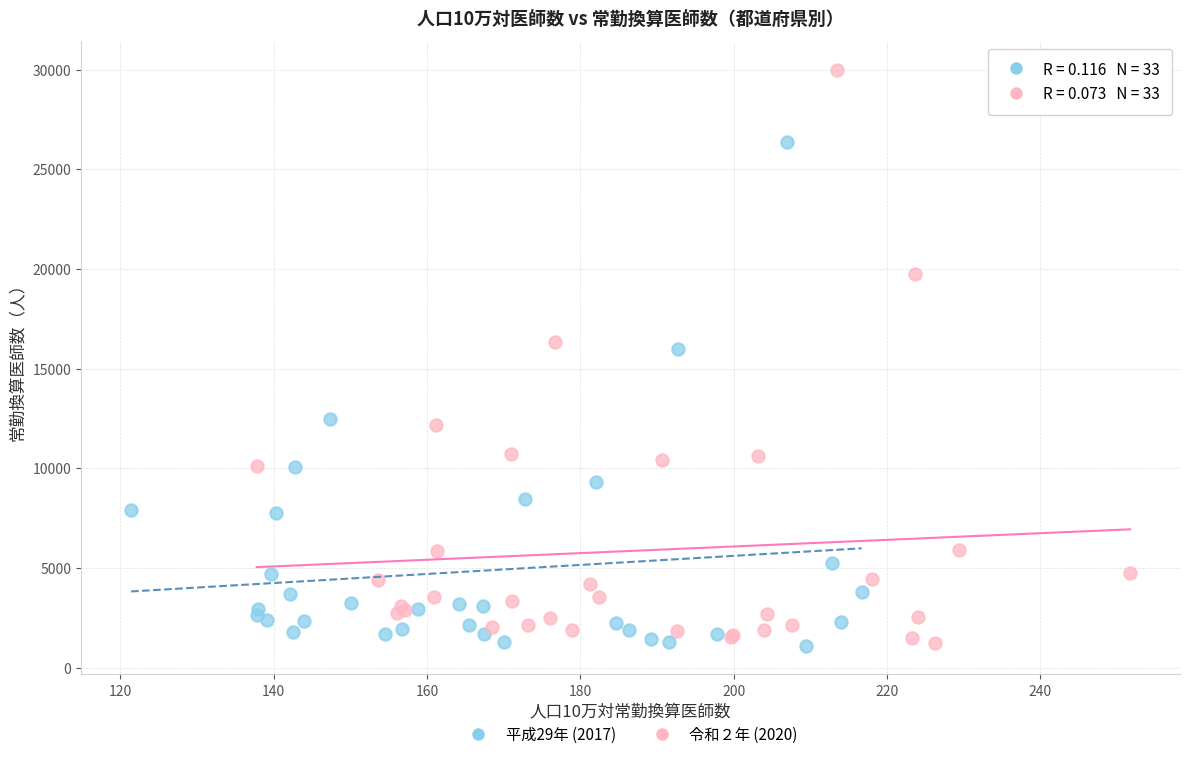

Which series has the largest Y range (max minus min)?

令和２年 (2020)